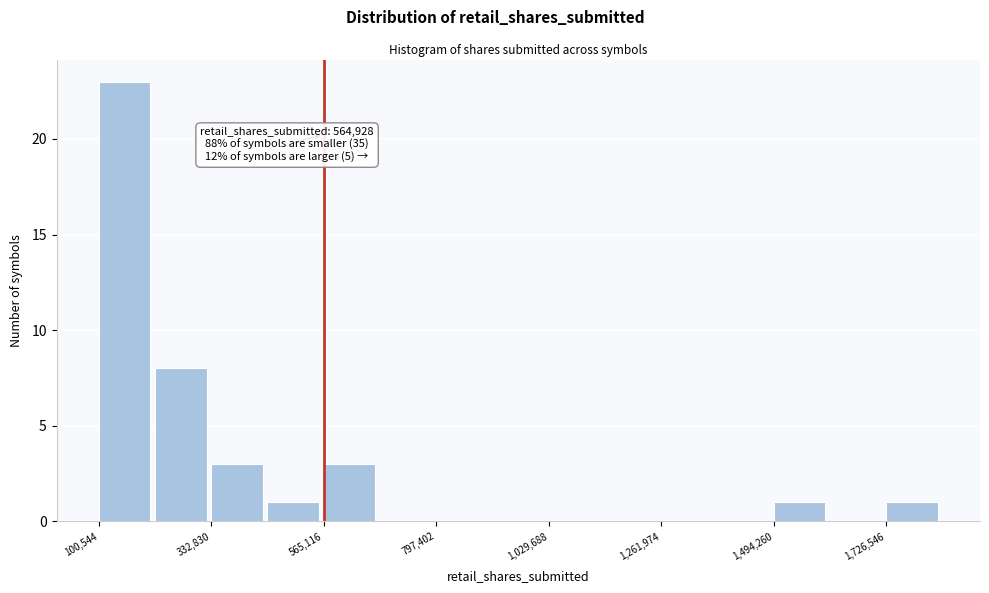

Around what value on the x-axis is the tallest bar? Give the approximate position of its centre, as read against the axis.

150000